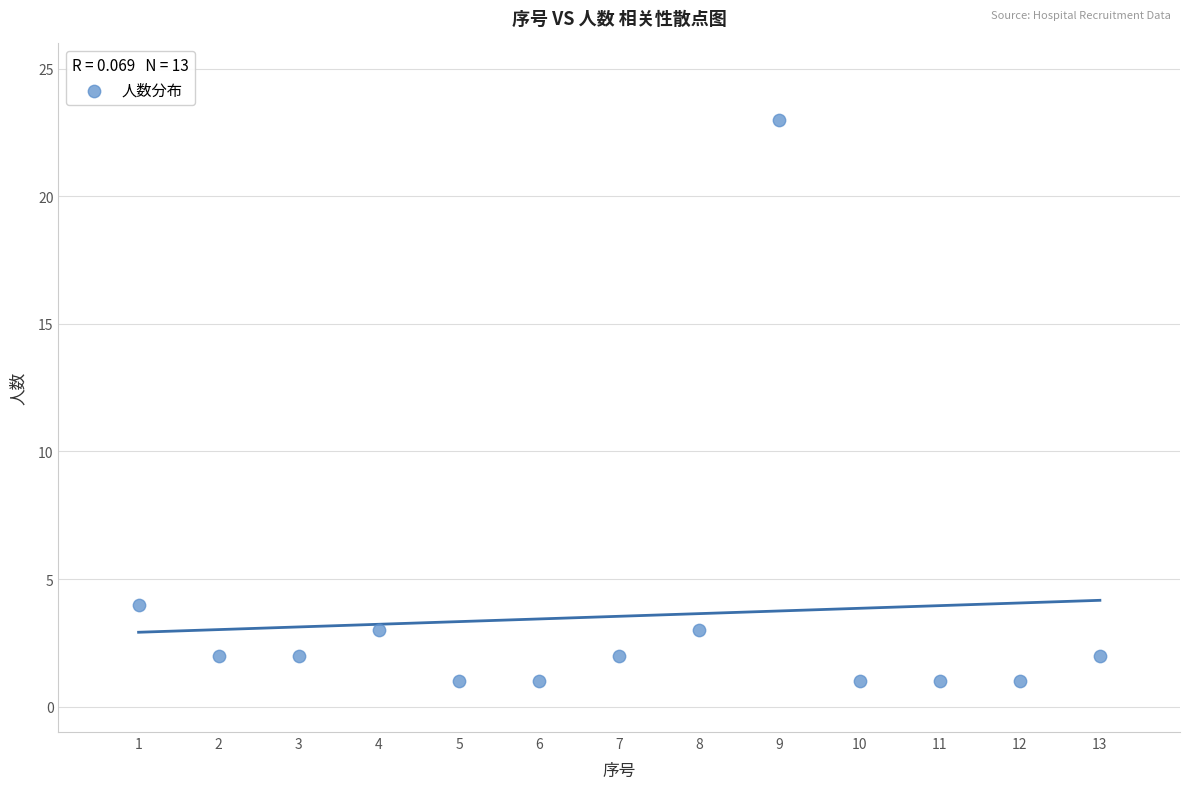

What is the range of X values (max minus min)?

12